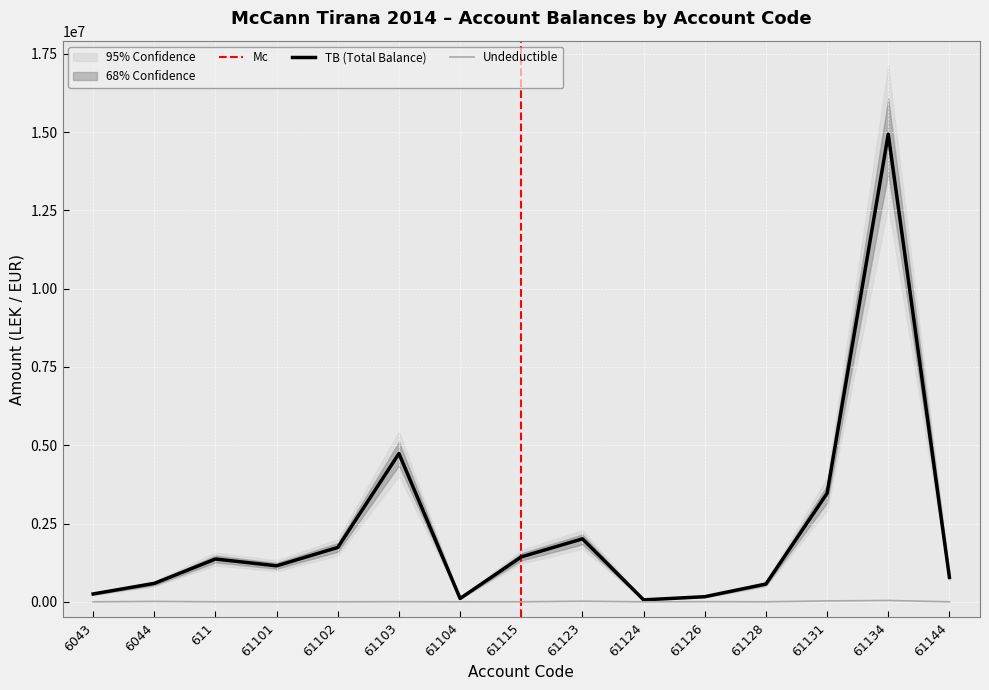

True or false: Undeductible has a value of 0.0 at 611.

True